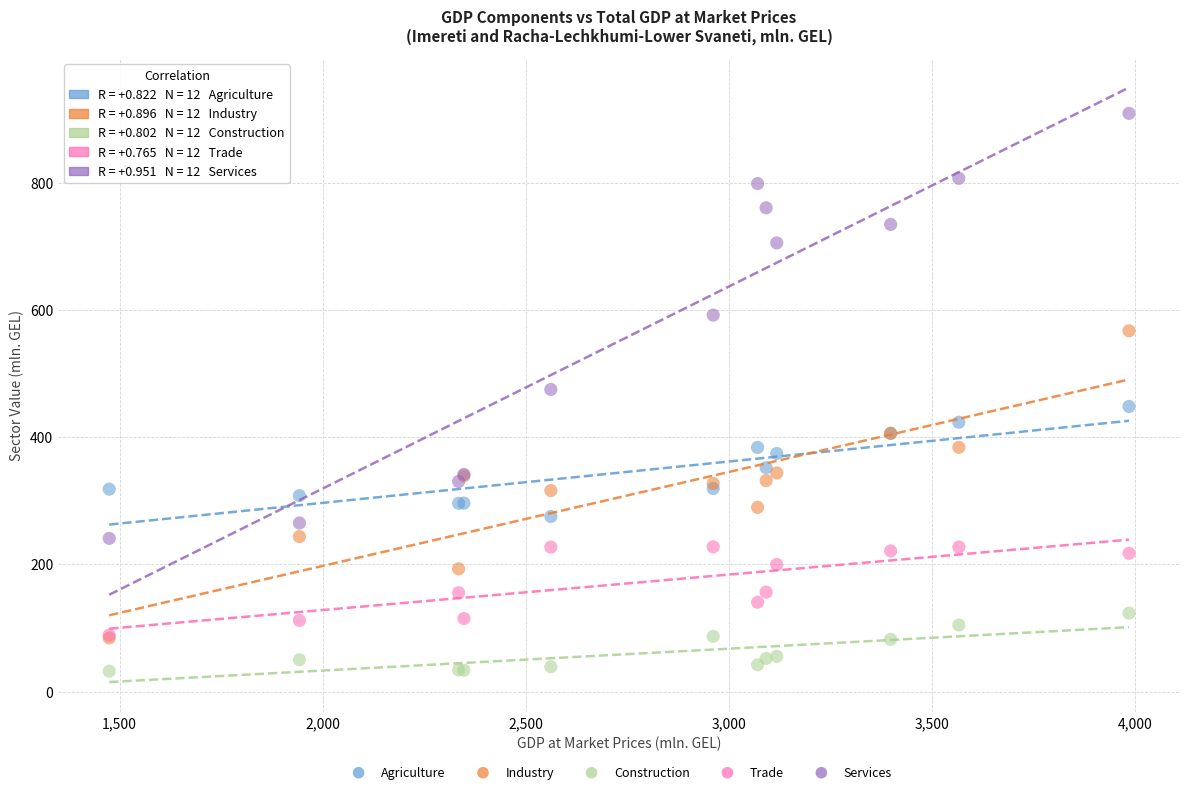

What are all the series names shown in the legend?

Agriculture, Industry, Construction, Trade, Services